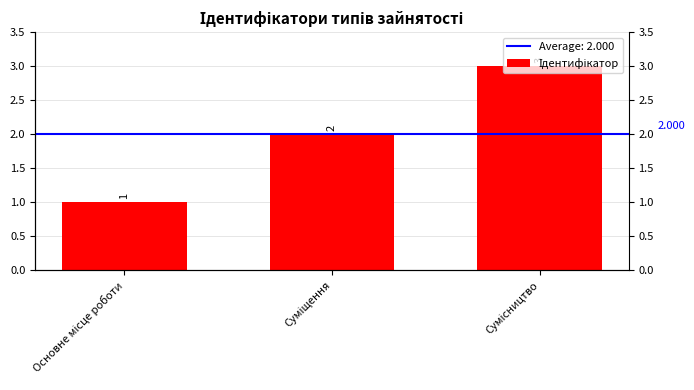

Count the number of data series in this chart.

1